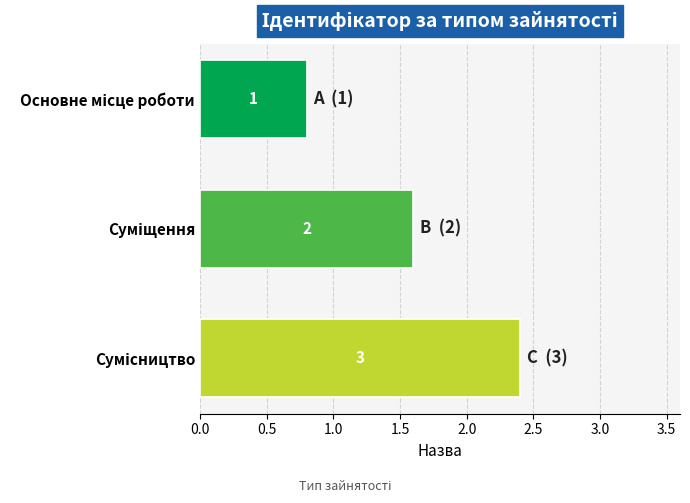

What is the difference between the maximum and second lowest values?

0.8